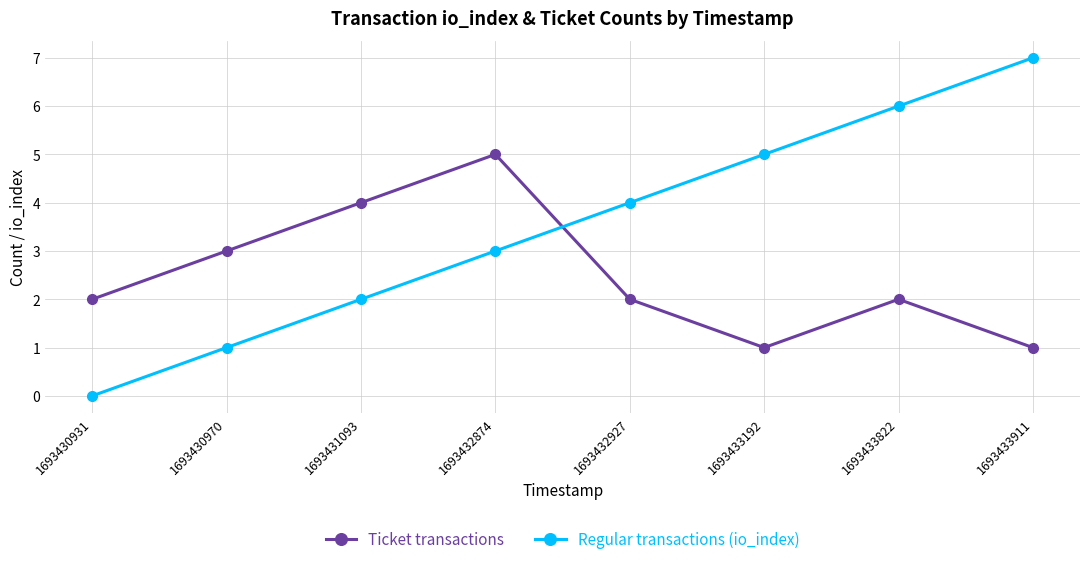

Reading right to left, what are all the values shown in this chart?

Ticket transactions: 1693433911=1	1693433822=2	1693433192=1	1693432927=2	1693432874=5	1693431093=4	1693430970=3	1693430931=2
Regular transactions (io_index): 1693433911=7	1693433822=6	1693433192=5	1693432927=4	1693432874=3	1693431093=2	1693430970=1	1693430931=0